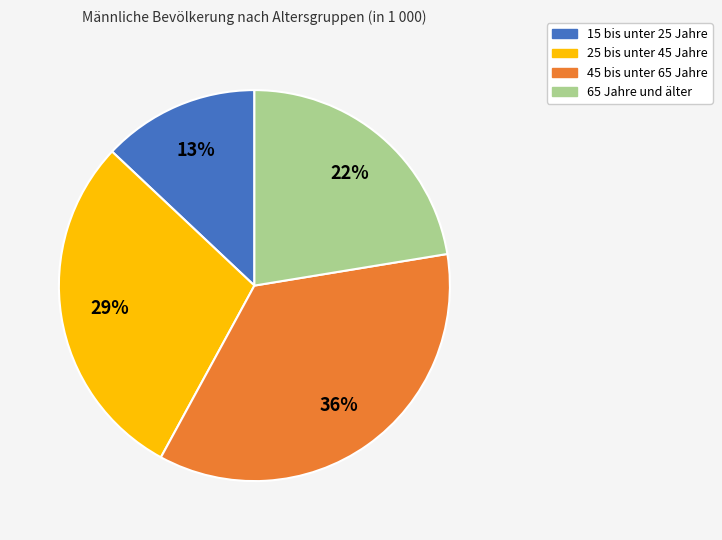

Is there a majority slice in this chart?

No